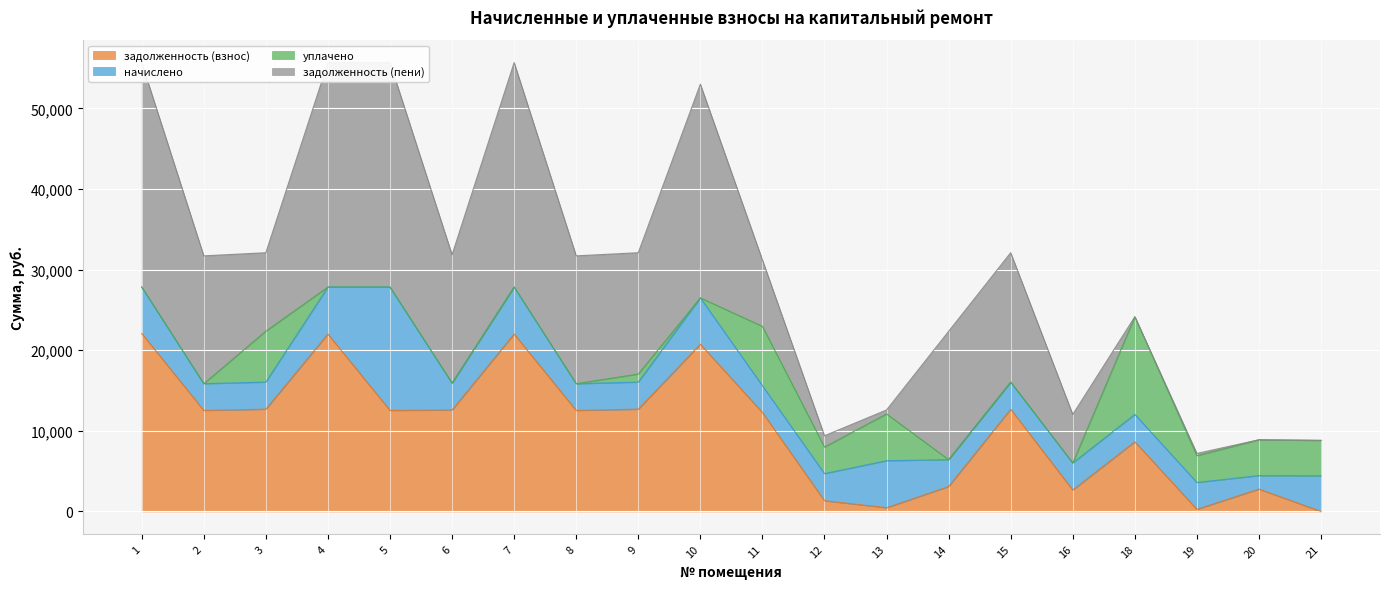

Between 5 and 7, which series saw the biggest shift?

задолженность (взнос)